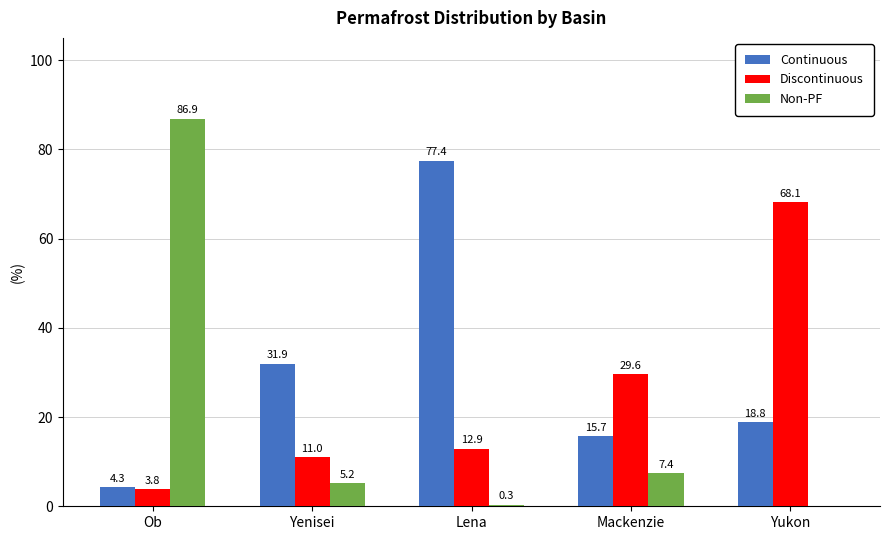

What is the maximum value shown in the chart?

86.9